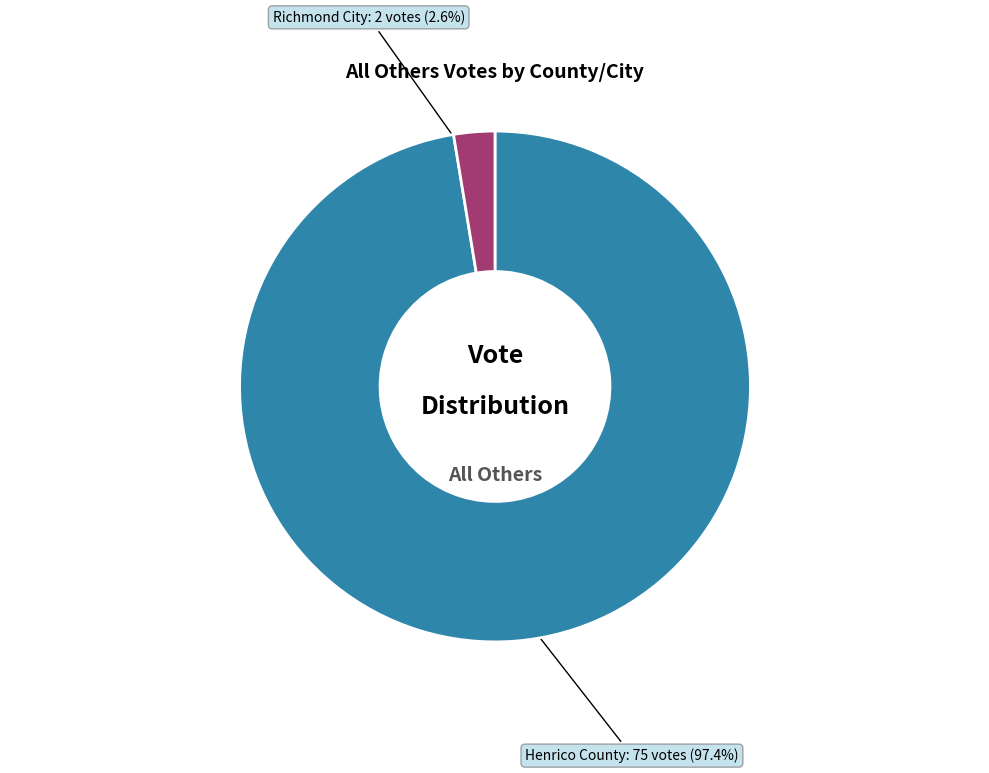

Count the number of slices in the pie.

2